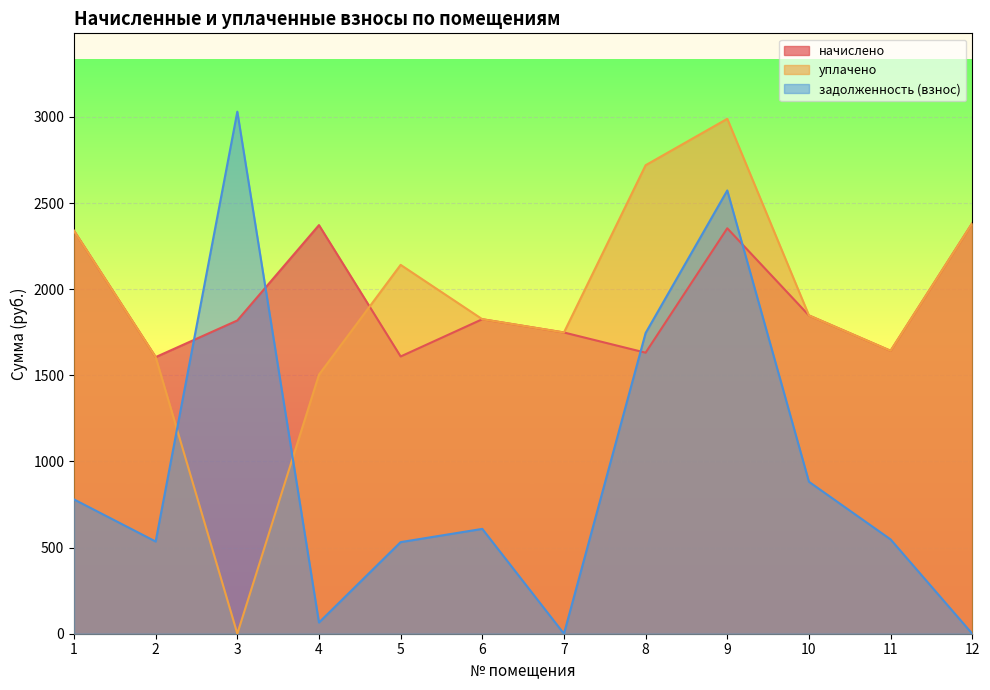

How many distinct data groups are displayed?

3